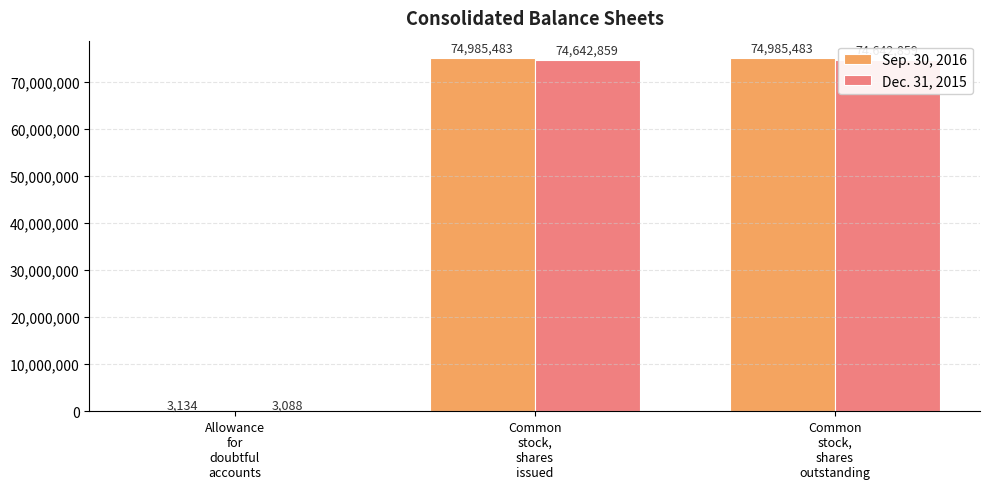

Rank the series at Common
stock,
shares
issued from lowest to highest value.

Dec. 31, 2015, Sep. 30, 2016